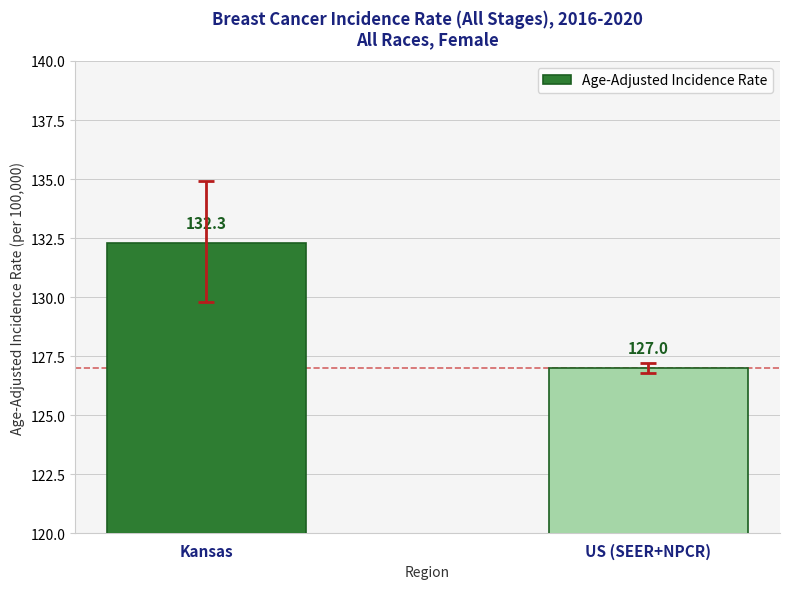

Reading left to right, extract all data points from this chart.

Kansas=132.3	US (SEER+NPCR)=127.0